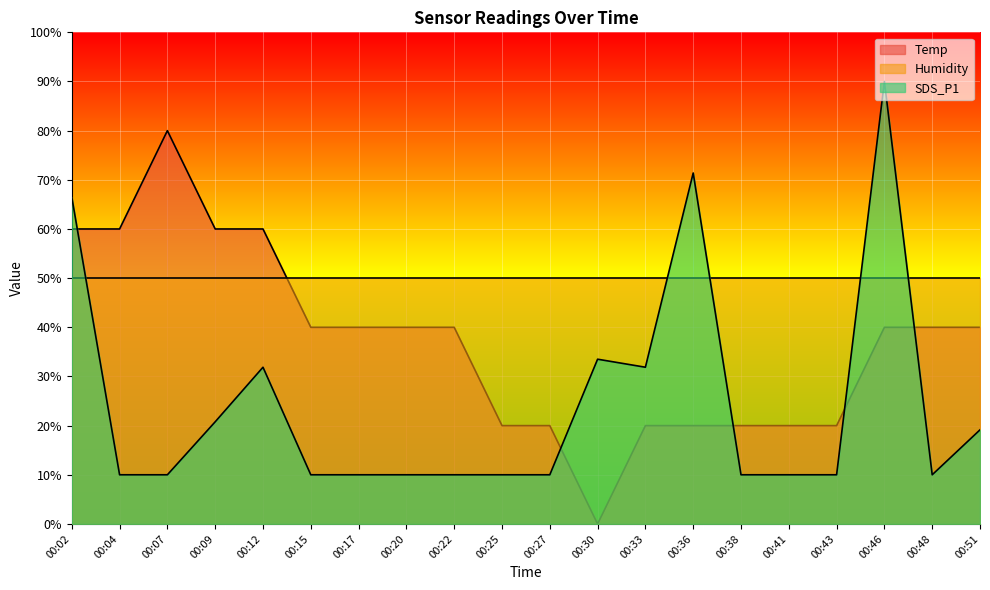

Is the value of SDS_P1 at 00:04 greater than the value of Temp at 00:43?

No